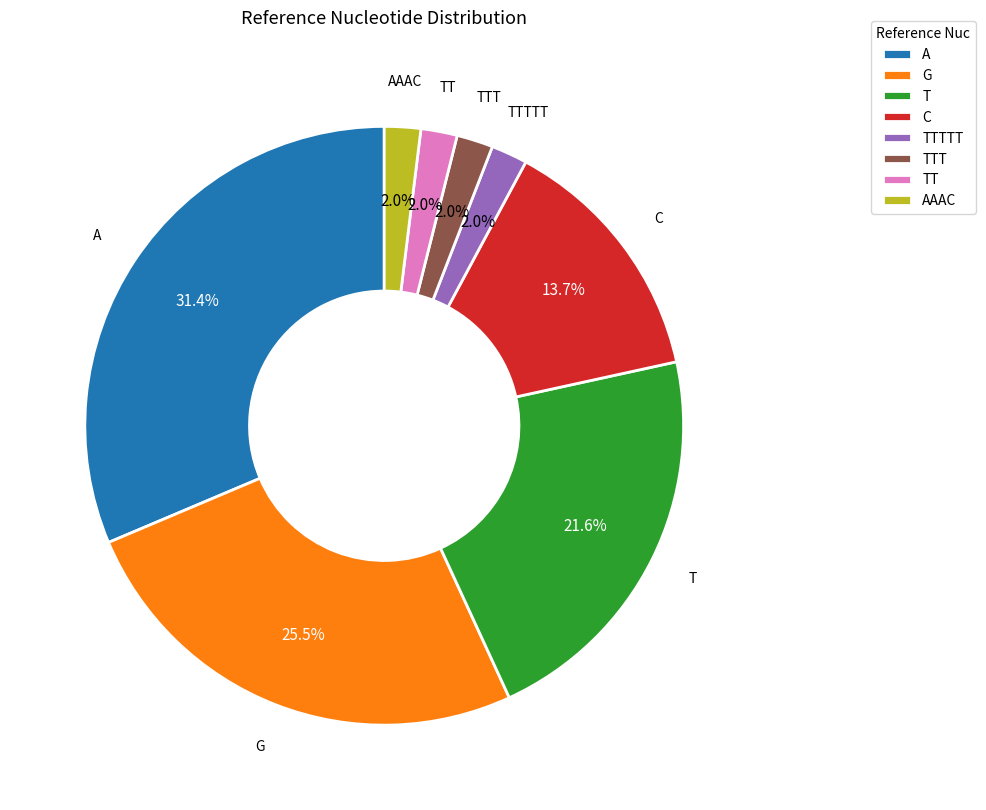

Which has a higher value, G or TTT?

G